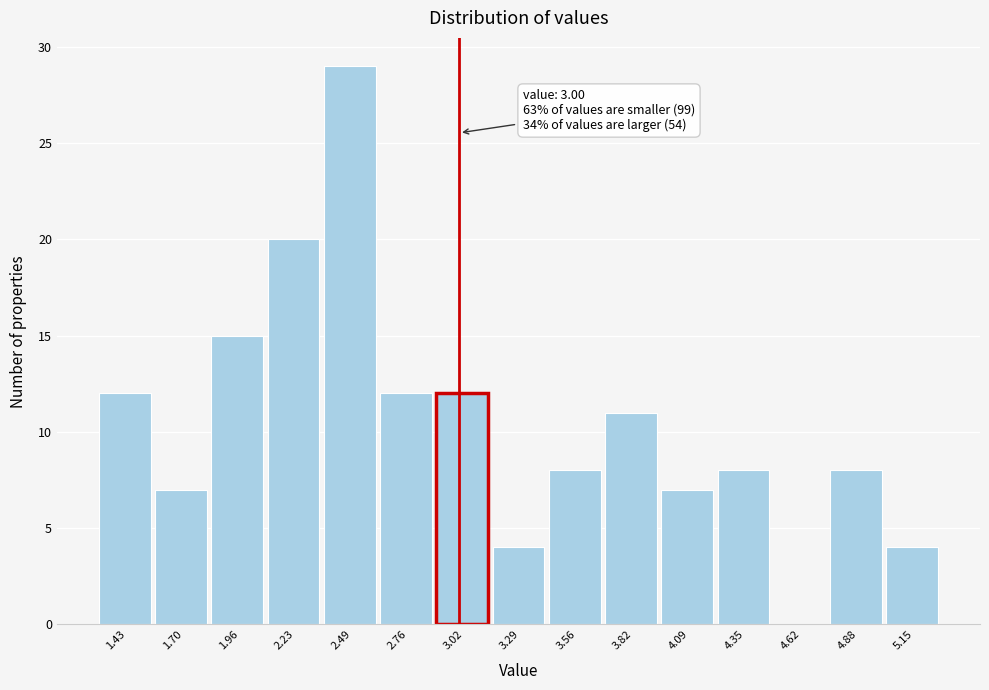

Which range on the x-axis has the tallest bar?

2.35 to 2.65